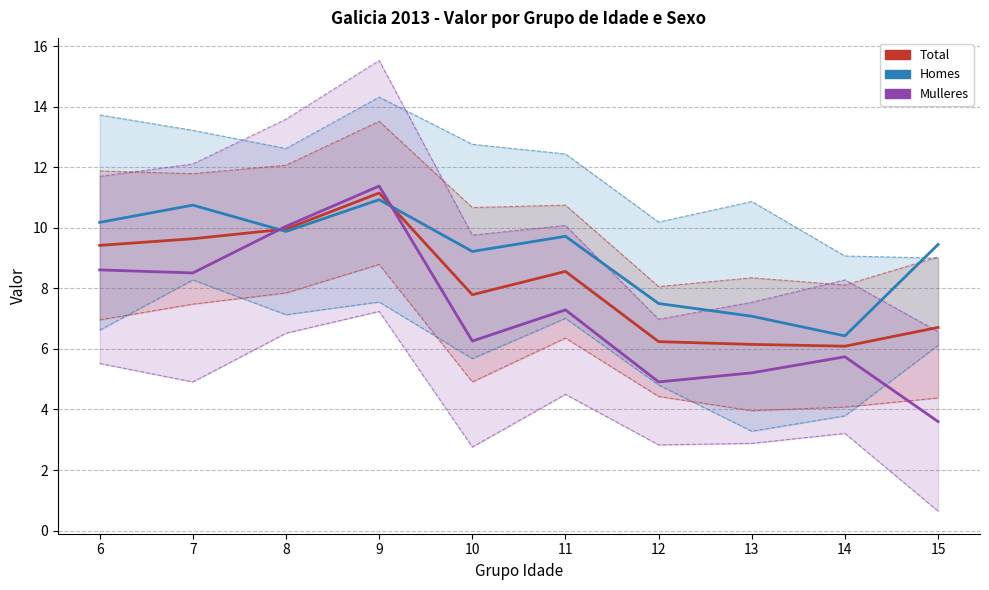

At 12, list the series in order from smallest to largest.

Mulleres, Total, Homes